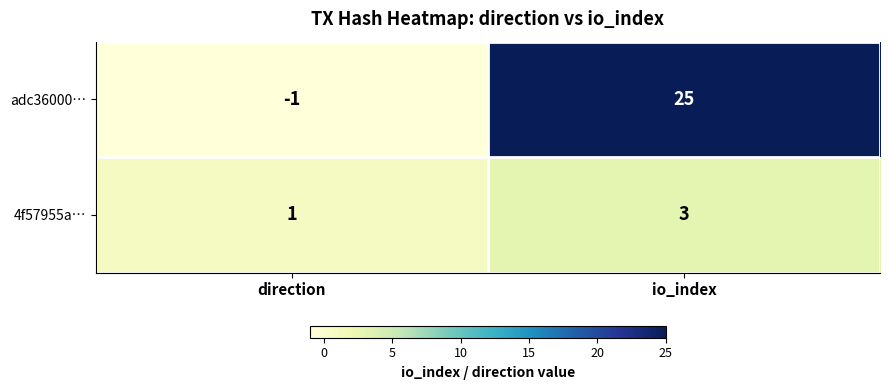

The value of 4f57955a… at direction is 1. True or false?

True